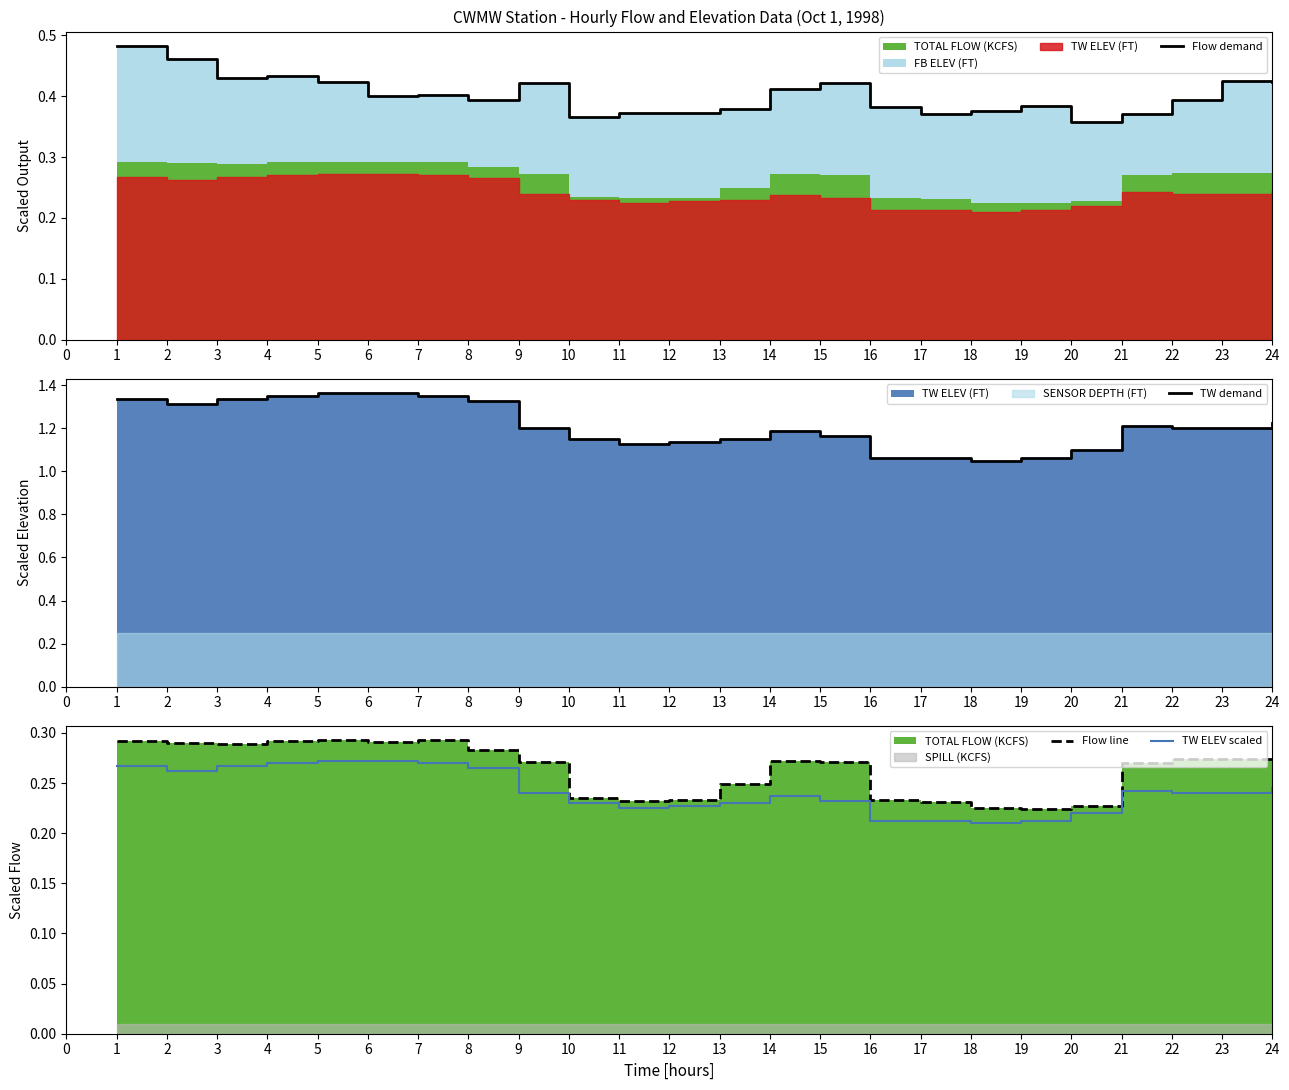

The value of TW ELEV scaled at 17 is 0.3. True or false?

False